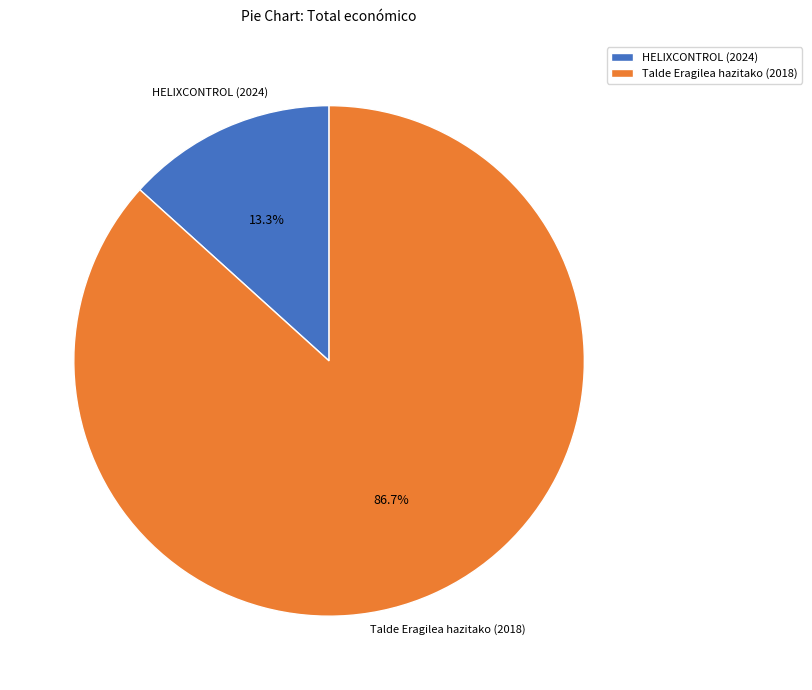

Is it true that HELIXCONTROL (2024) is 26% of the pie?

False